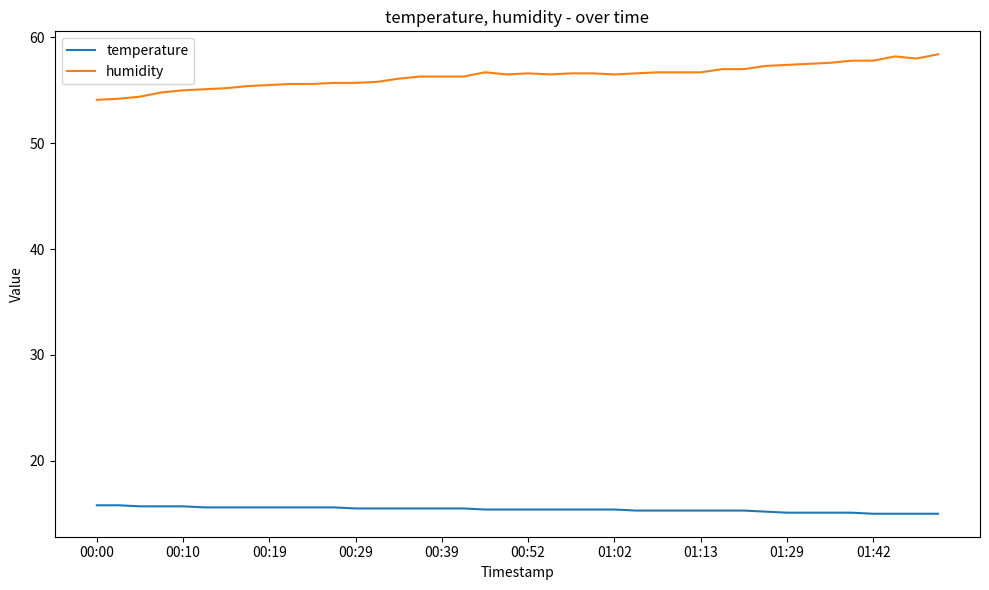

Does the chart display data point markers on the line(s)?

No